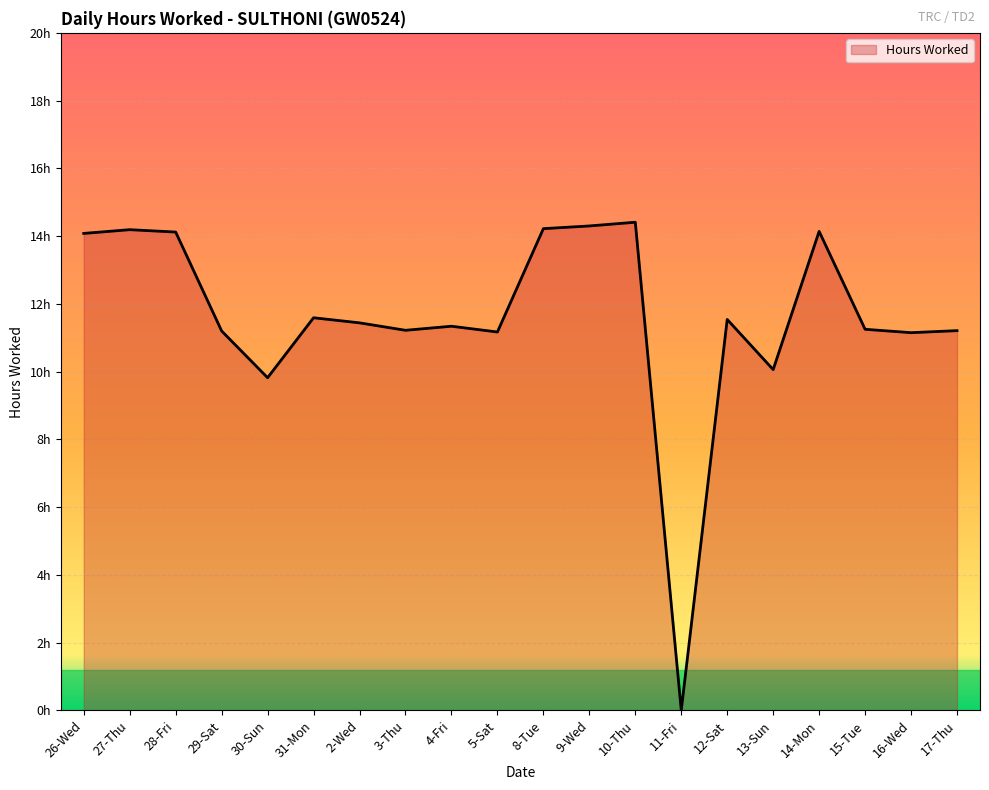

Reading left to right, what are all the values shown in this chart?

14.1	14.2	14.1	11.2	9.8	11.6	11.4	11.2	11.3	11.2	14.2	14.3	14.4	0.0	11.5	10.1	14.1	11.2	11.2	11.2